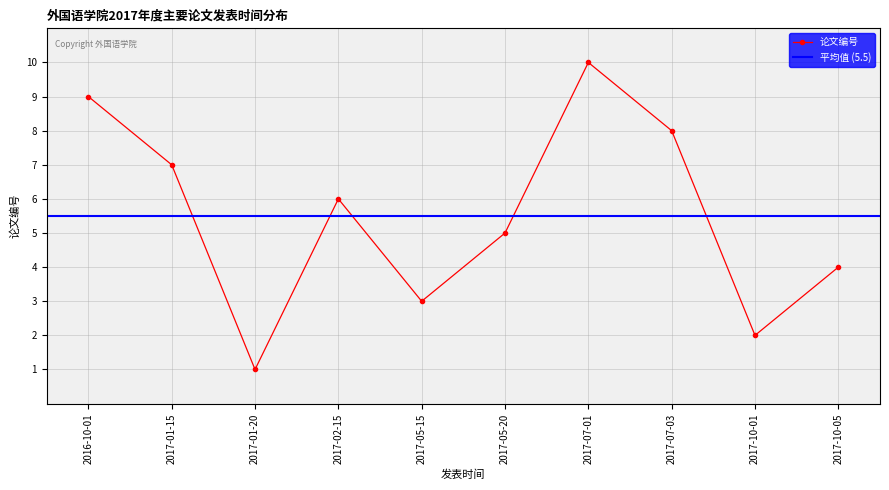

List the labels in order of value, smallest first.

2017-01-20, 2017-10-01, 2017-05-15, 2017-10-05, 2017-05-20, 2017-02-15, 2017-01-15, 2017-07-03, 2016-10-01, 2017-07-01